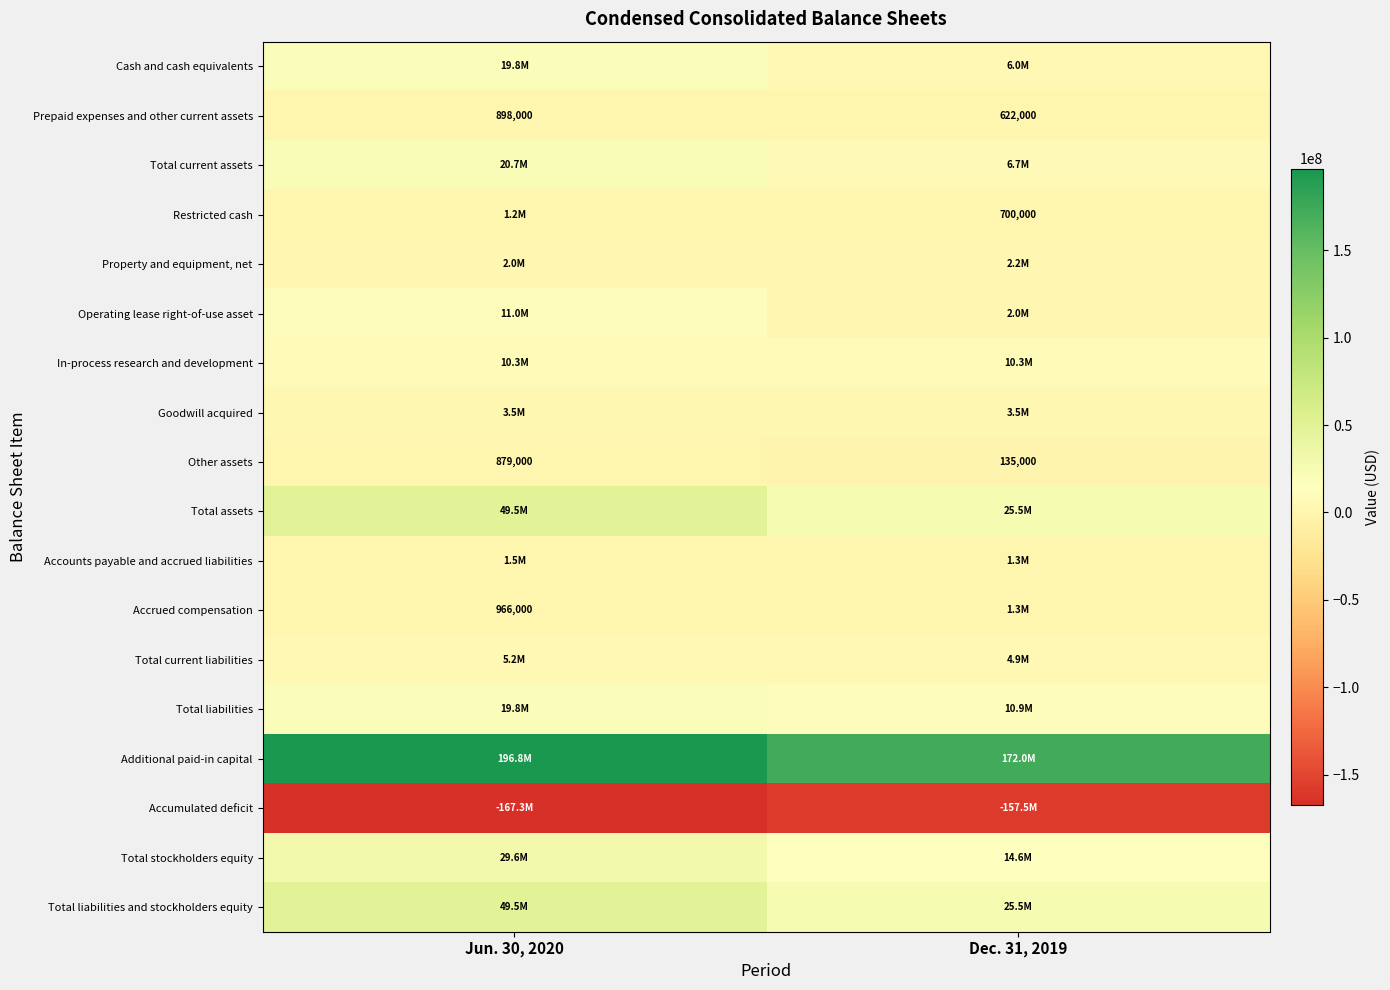

Read the Prepaid expenses and other current assets value at Dec. 31, 2019.

622000